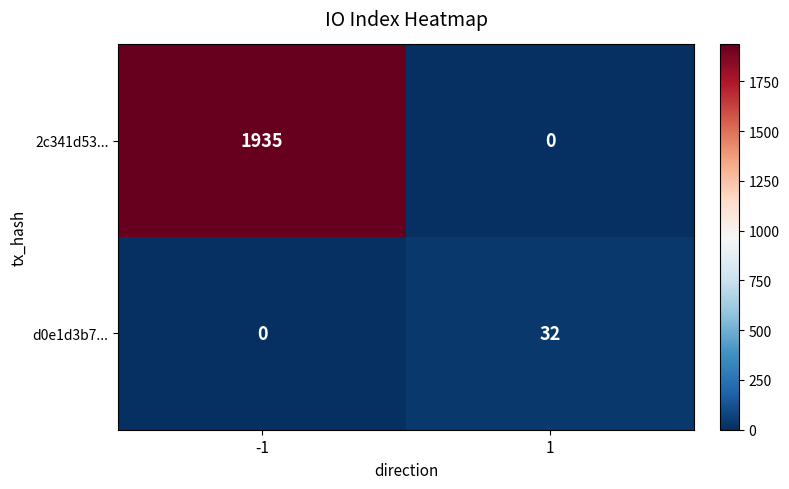

At which category is the sum across all series the highest?

-1